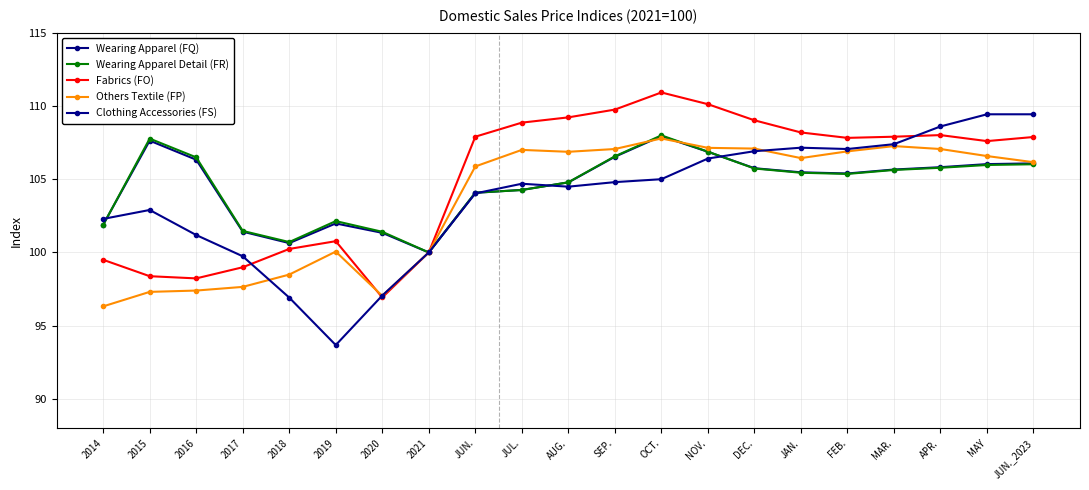

How many lines are shown in the chart?

5